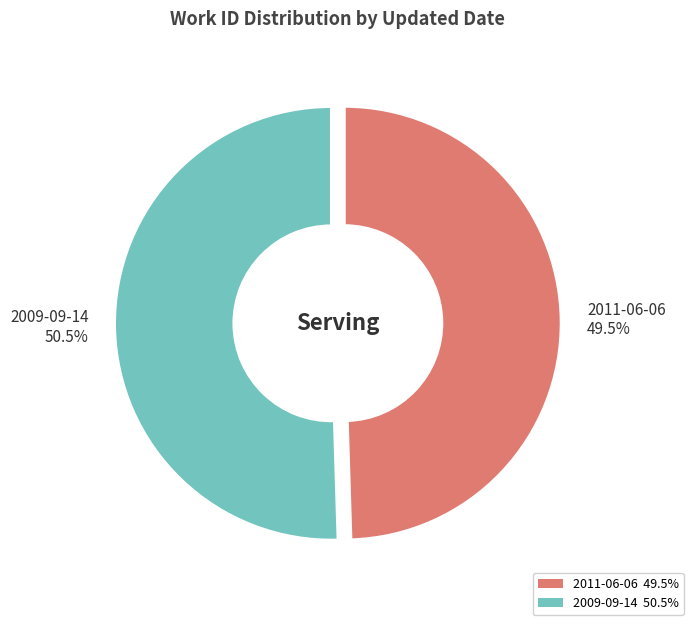

To the nearest percent, what is the combined percentage of 2011-06-06 and 2009-09-14?

100%